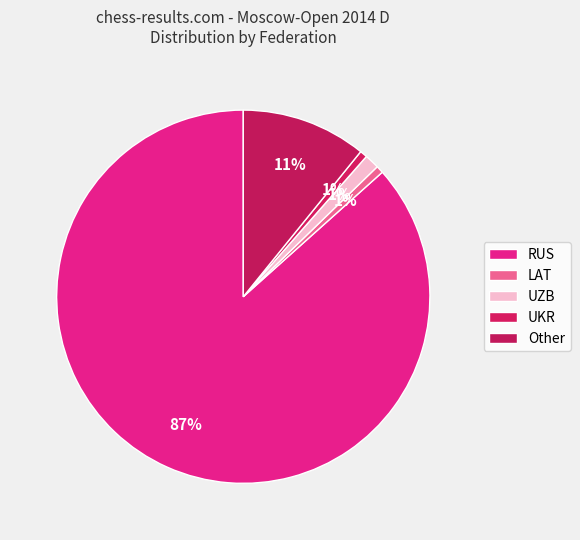

To the nearest percent, what percentage of the pie is RUS?

87%